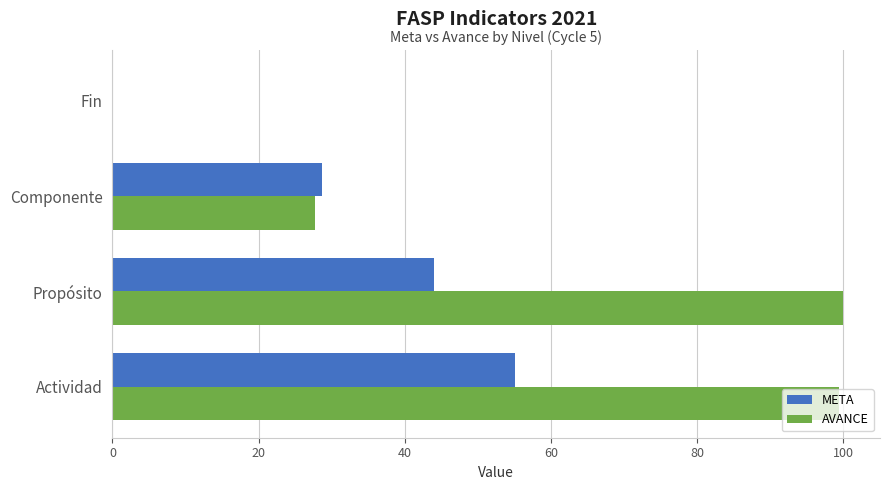

What is the sum of the META values at Propósito and Actividad?

99.0